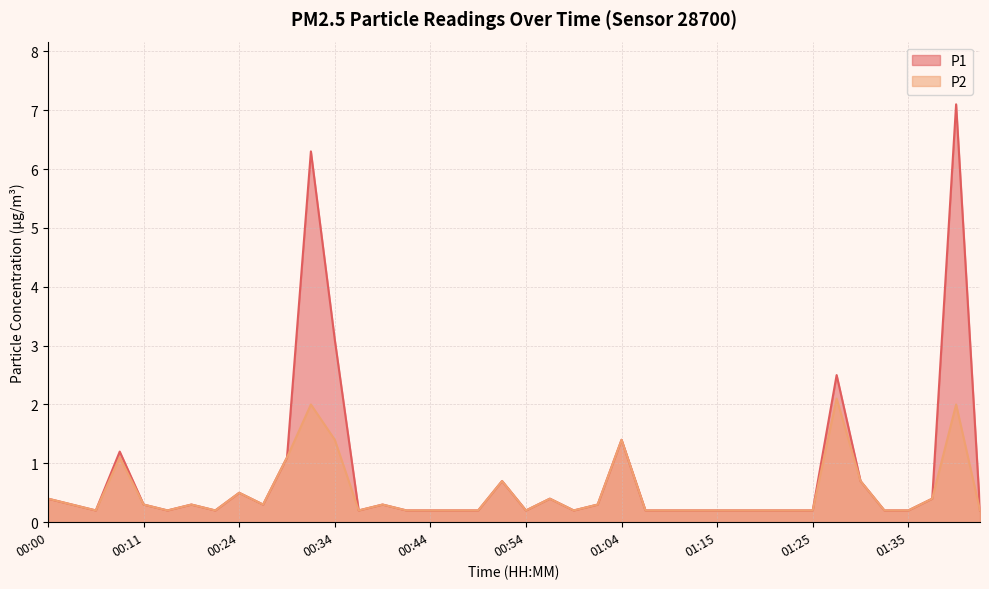

What is the total value across all series at 00:03?

0.6